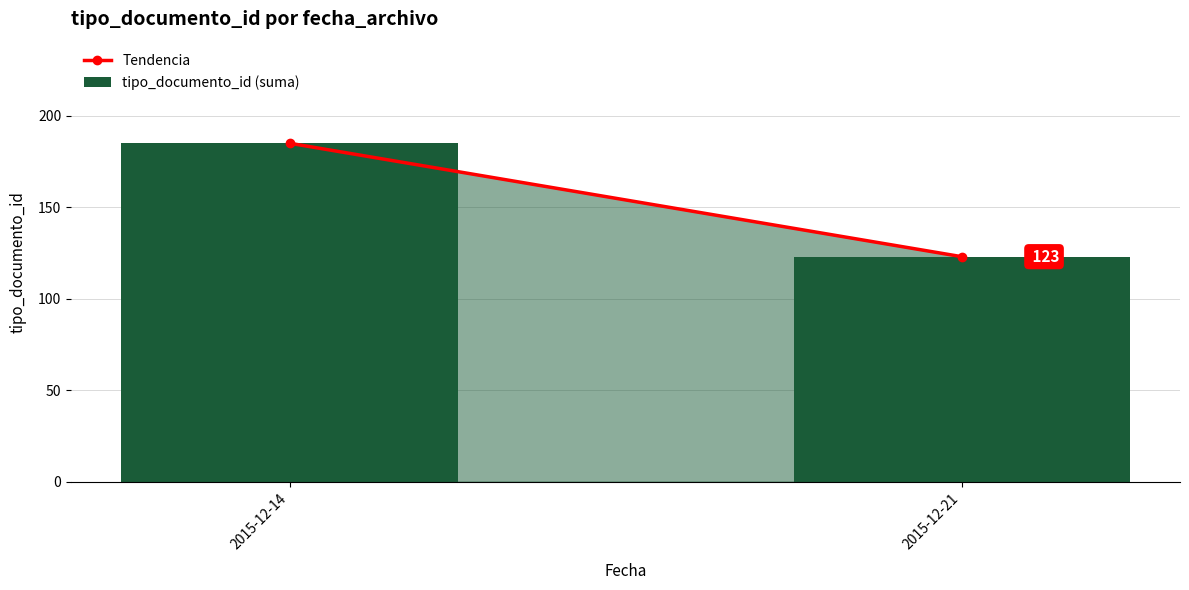

Which has a higher value, 2015-12-21 or 2015-12-14?

2015-12-14